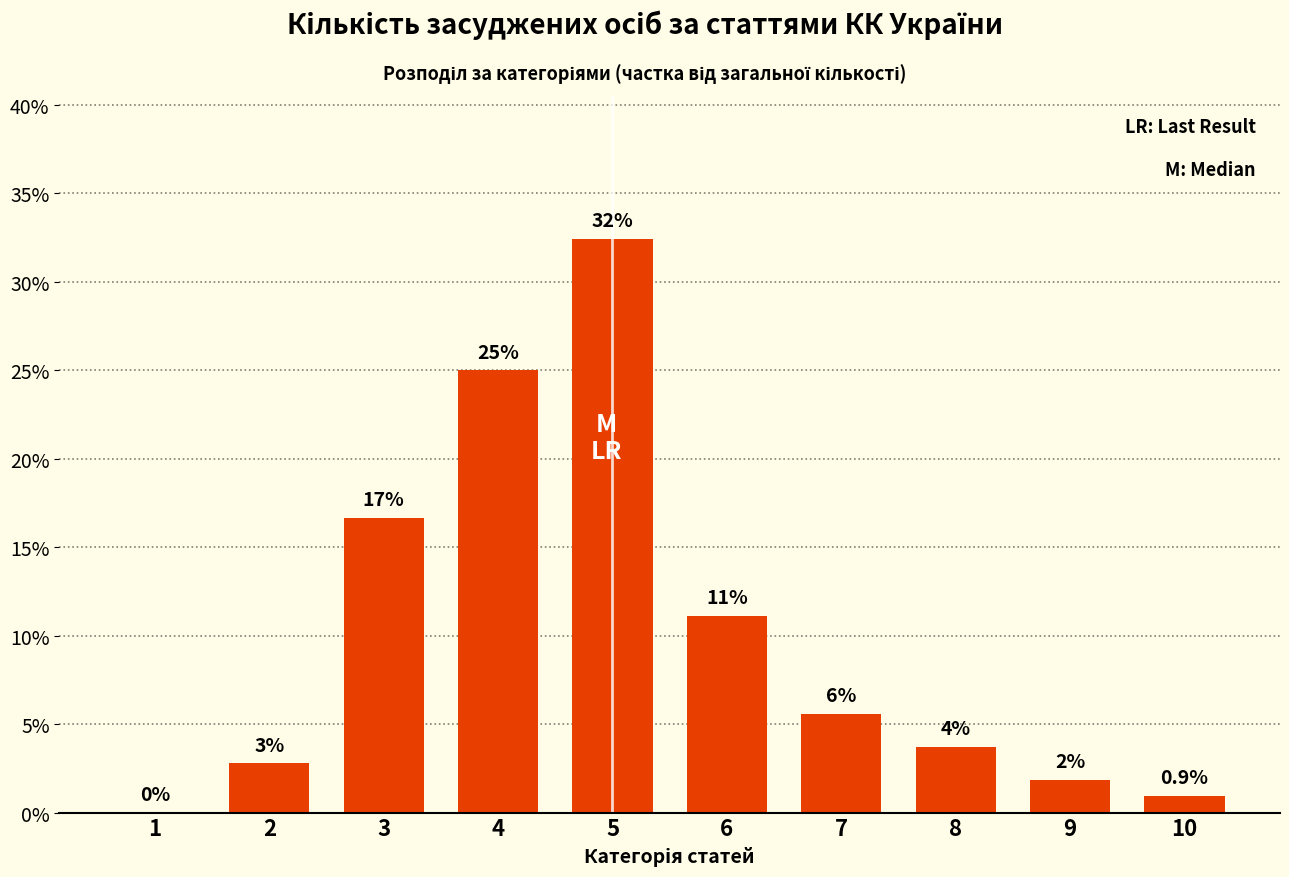

Are the bars horizontal?

No